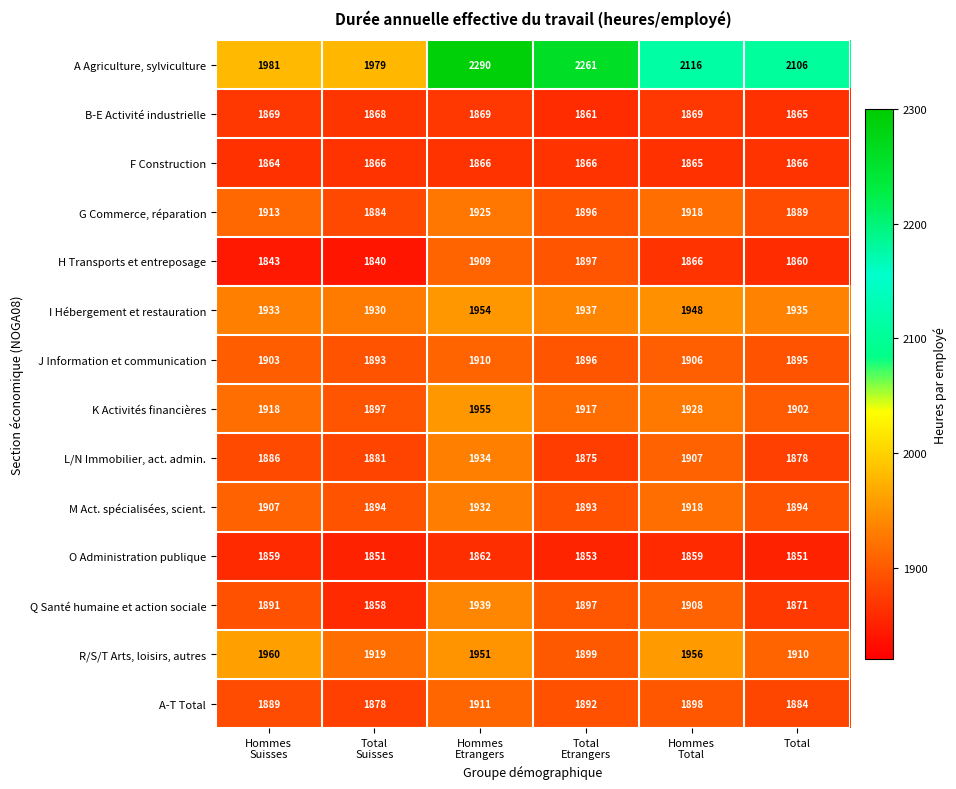

The K Activités financières series shows 2693 at Total. True or false?

False